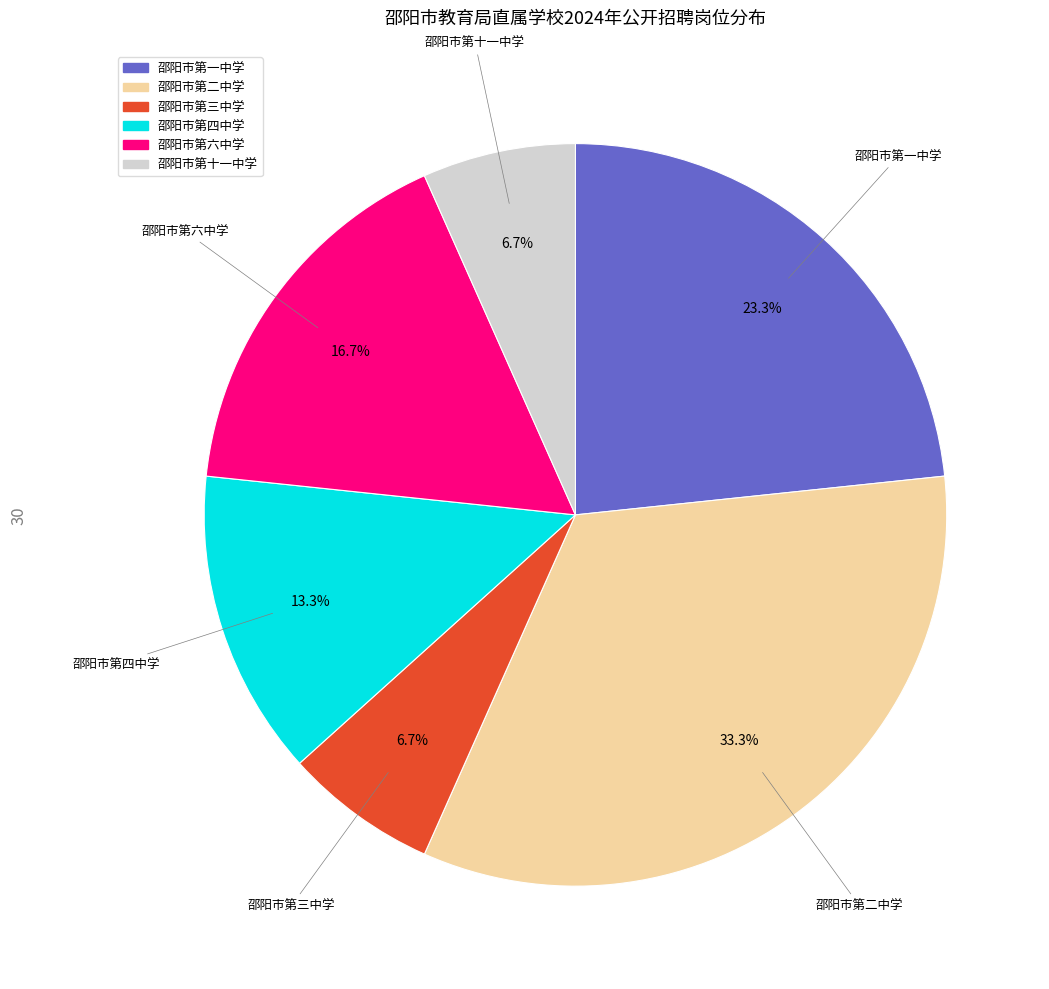

What percentage do 邵阳市第三中学 and 邵阳市第四中学 together represent?

20.0%